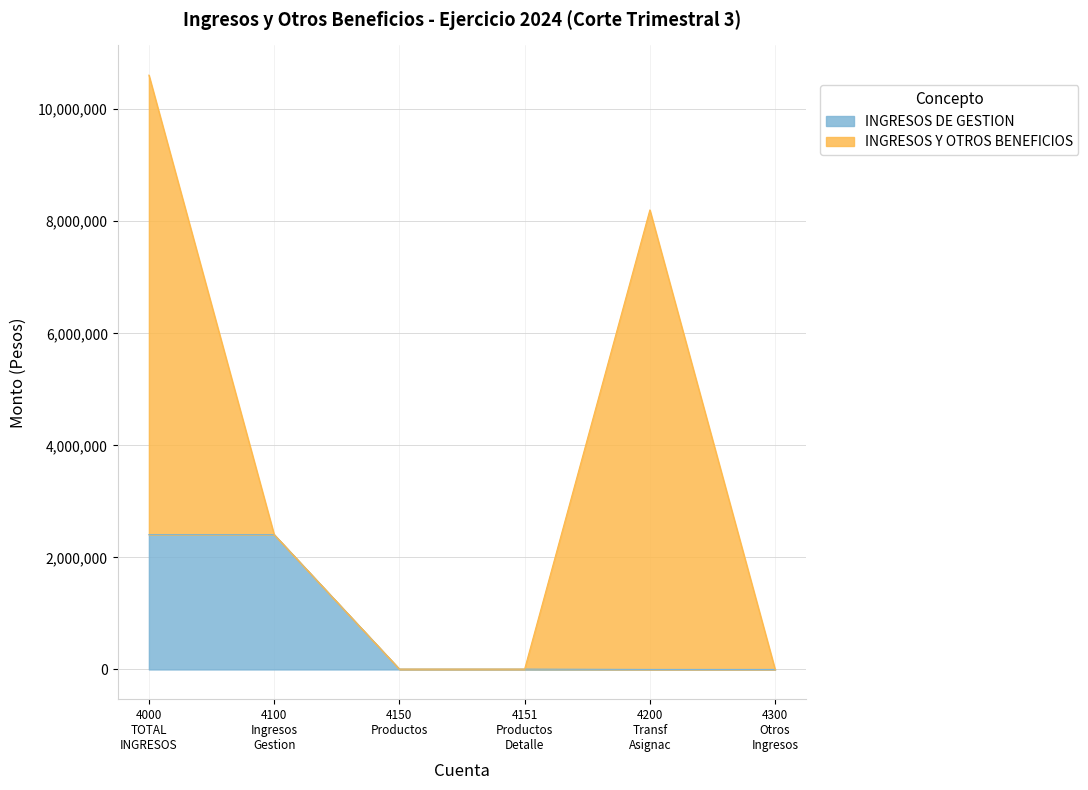

At which label does INGRESOS DE GESTION reach its minimum?

4151